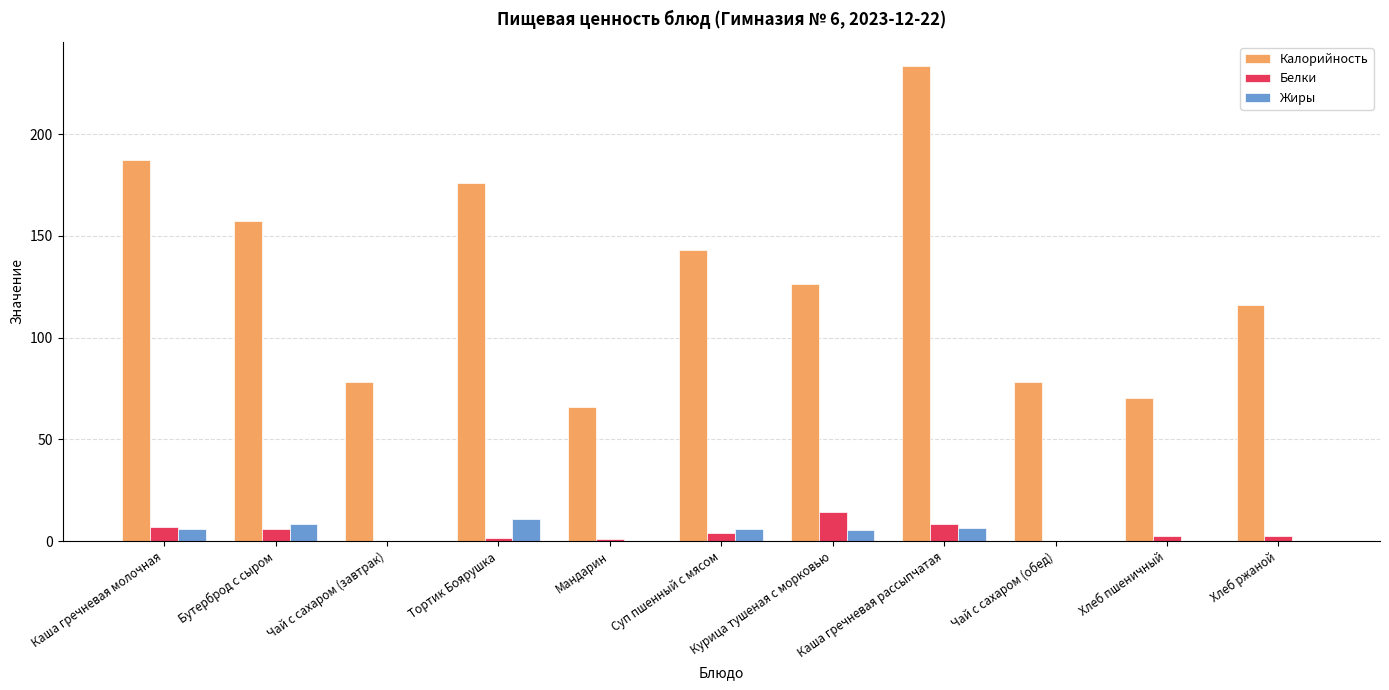

At which label does Калорийность reach its peak?

Каша гречневая рассыпчатая